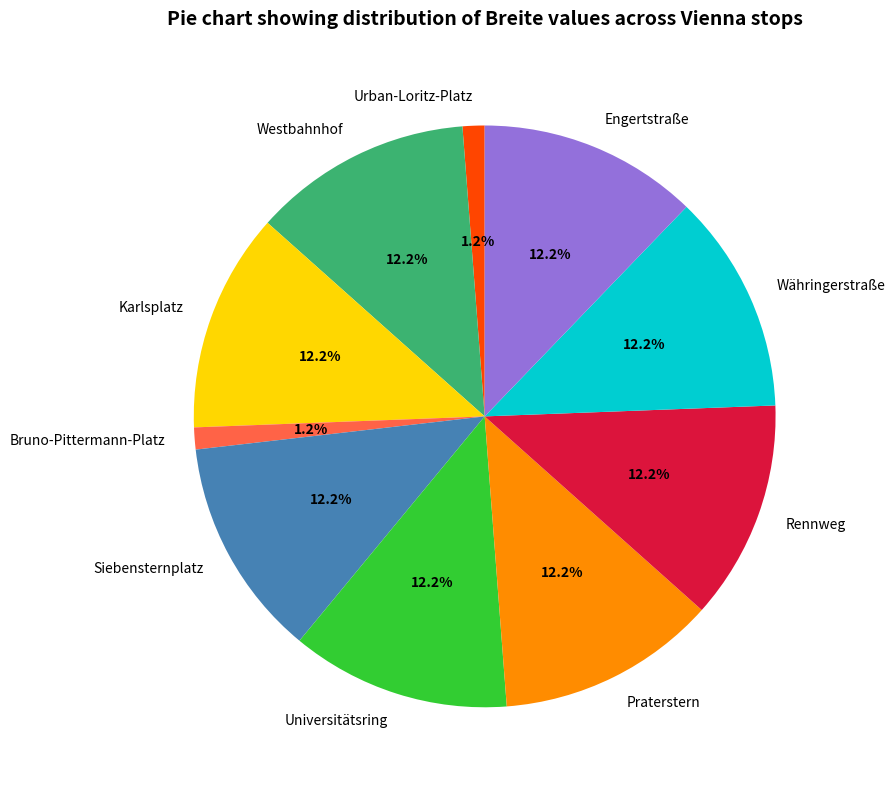

Between Urban-Loritz-Platz and Engertstraße, which is larger?

Engertstraße